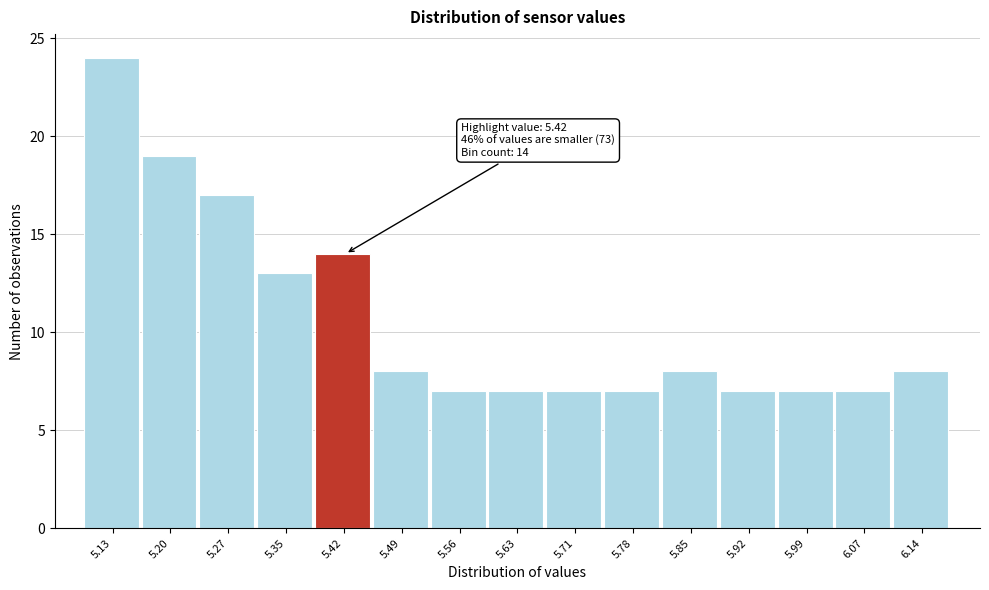

Reading left to right, transcribe all the data shown in this chart.

24	19	17	13	14	8	7	7	7	7	8	7	7	7	8